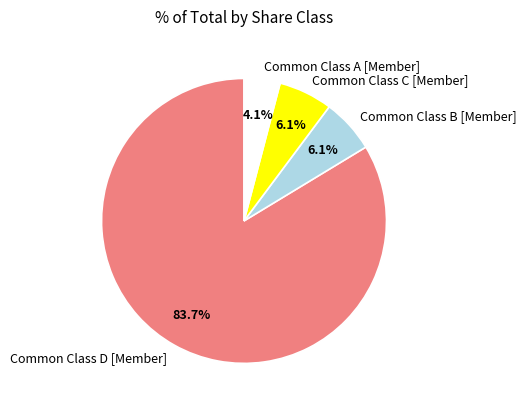

Approximately how many times larger is the value at Common Class C [Member] compared to Common Class B [Member]?

1.0